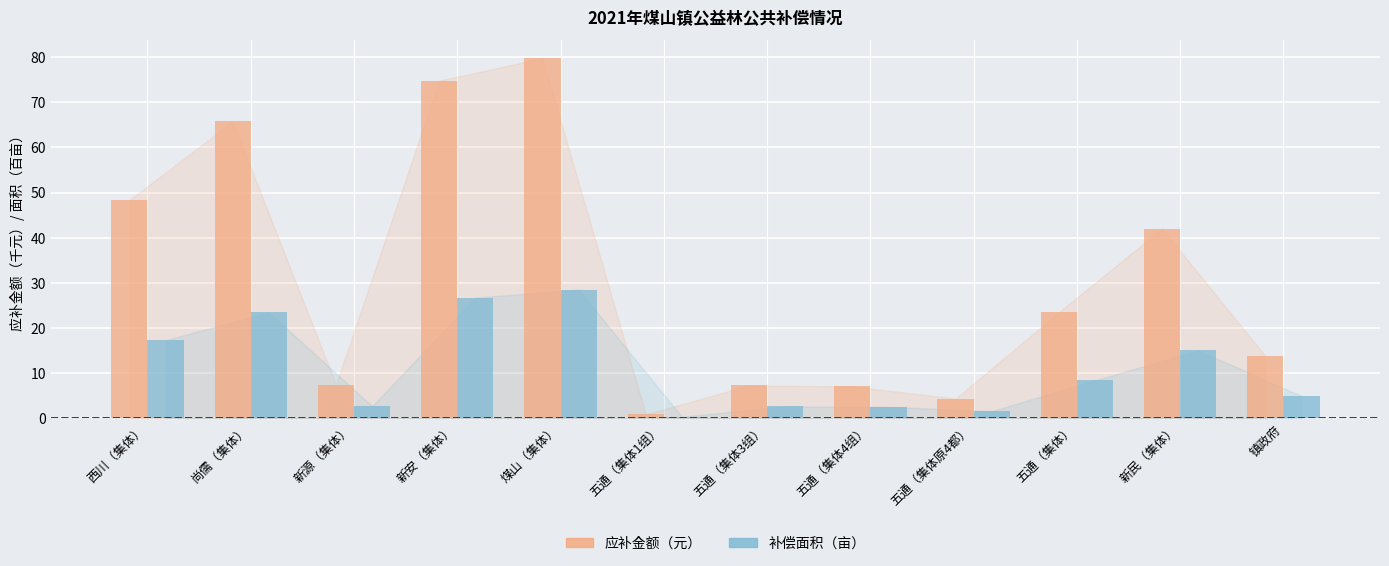

How many distinct data groups are displayed?

2